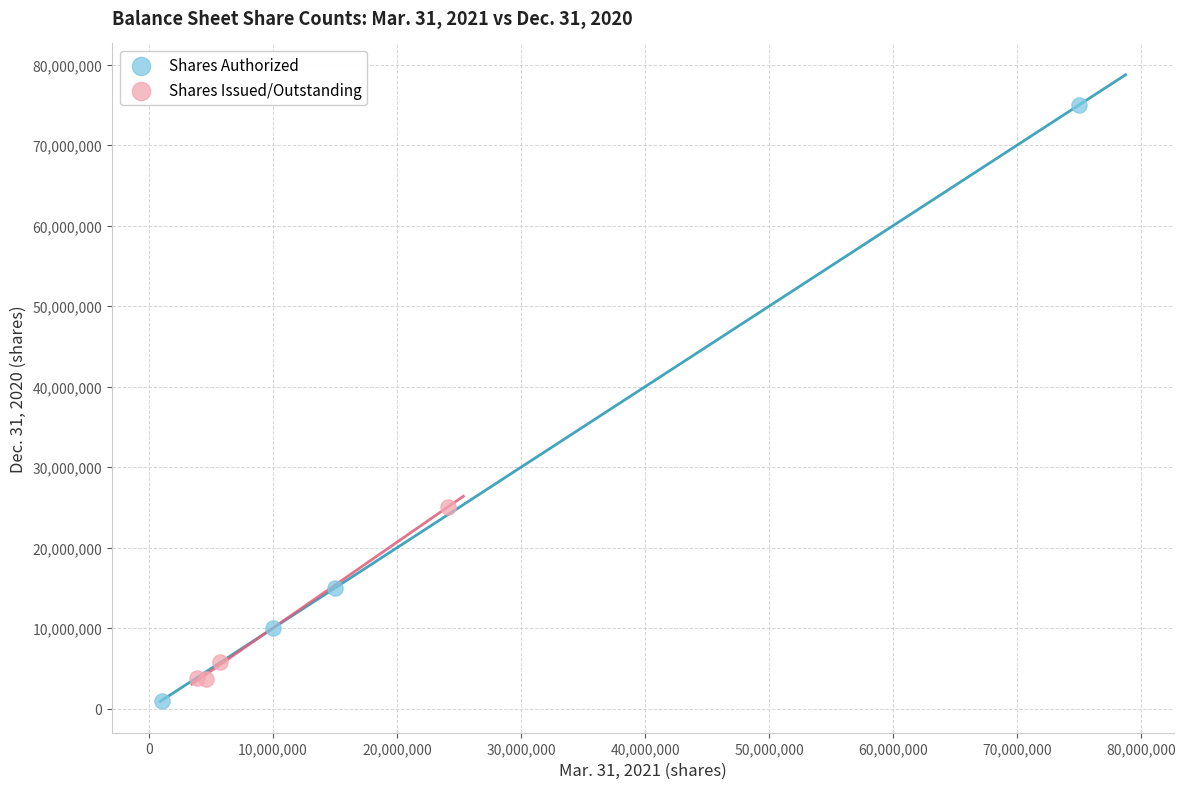

Which series has the widest spread of Y values?

Shares Authorized